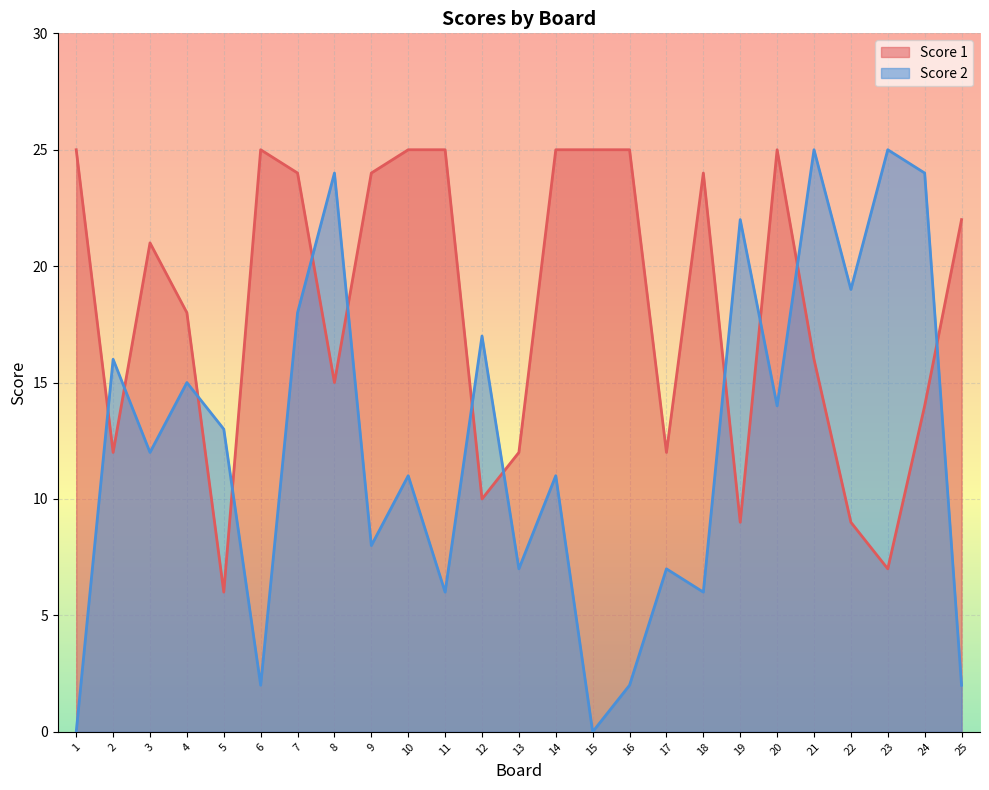

How many values in the Score 1 series are below 21?

12